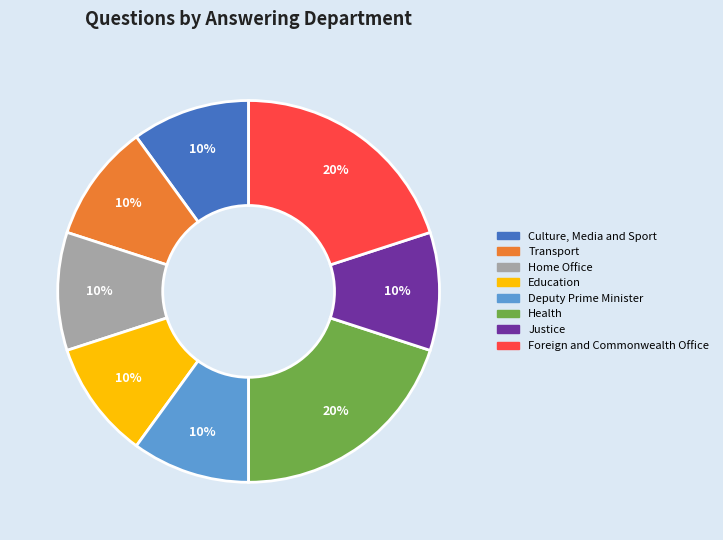

Count the number of slices in the pie.

8